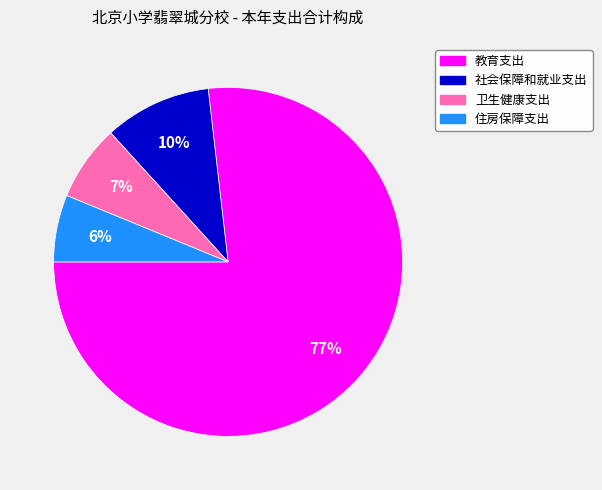

Is the sum of 住房保障支出 and 卫生健康支出 greater than half?

No